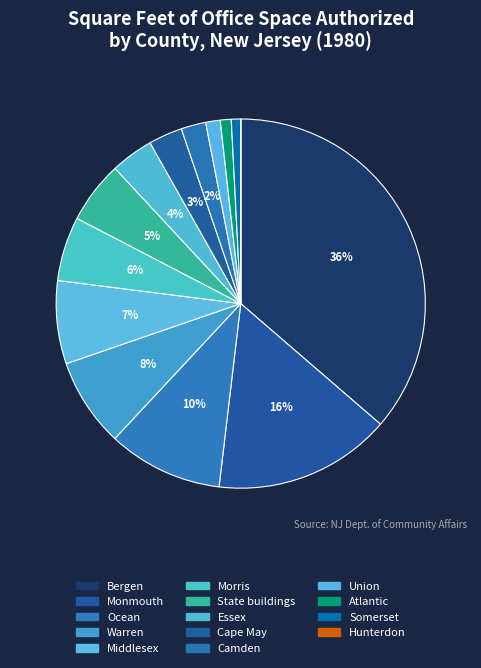

Is Camden the majority of the pie?

No